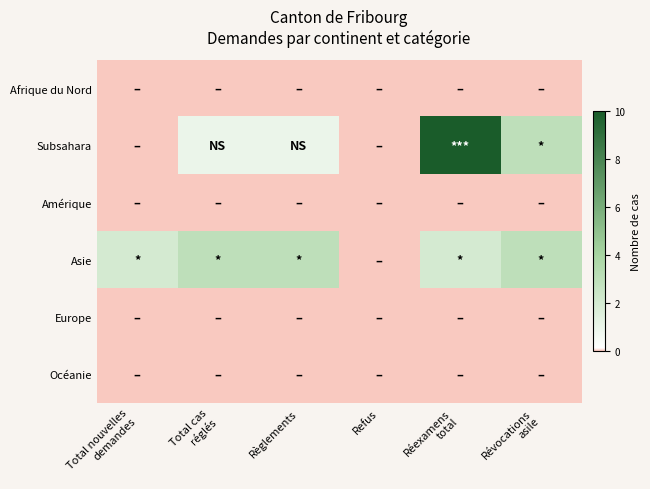

Which has a higher value, Refus or Règlements?

Refus